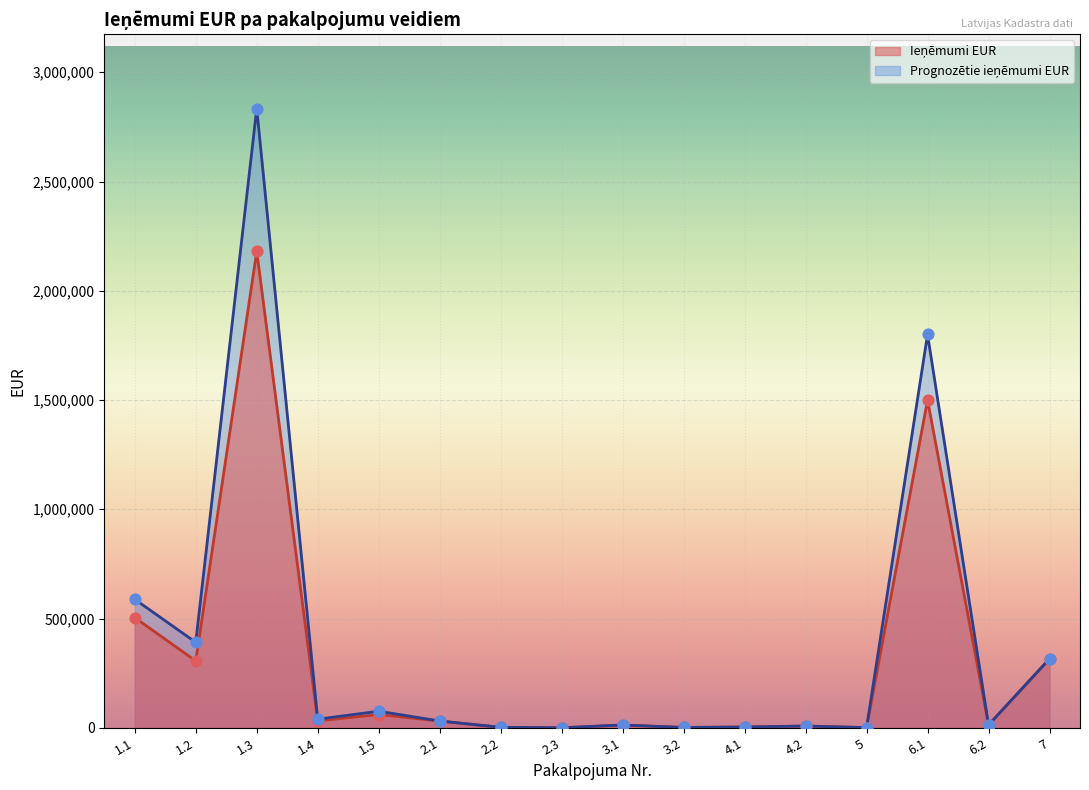

Which series reaches the maximum Y coordinate?

Prognozētie ieņēmumi EUR